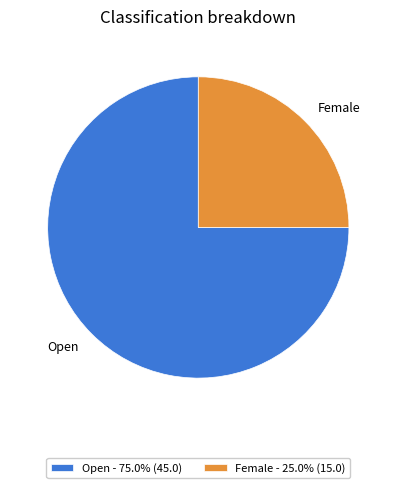

Which slice is the largest?

Open